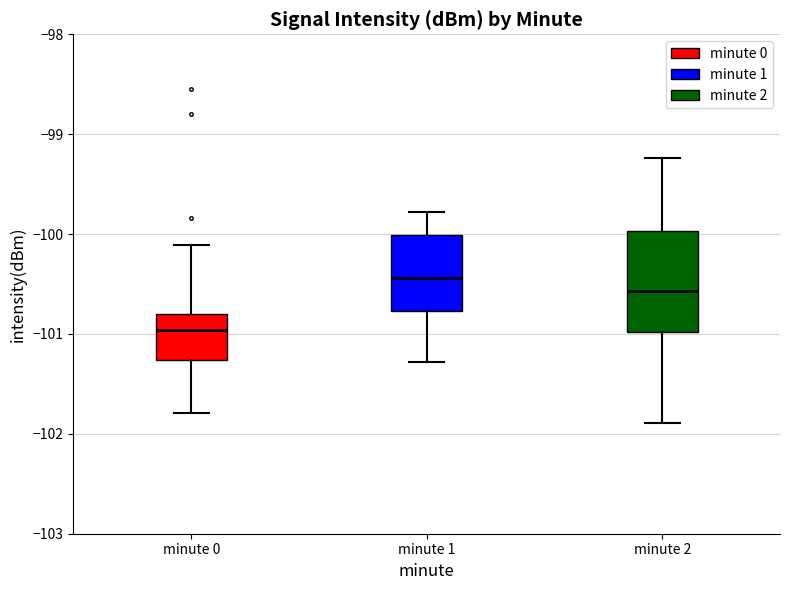

Reading left to right, transcribe this box plot: for each box, give where its median line is, the range the box spans, and where its two whiskers end, as read against the y-axis. The values are not printed on the chart, so give them approximately, as read against the axis.

minute 0: median -101.0, box -101.3 to -100.8, whiskers -101.8 to -100.1
minute 1: median -100.4, box -100.8 to -100.0, whiskers -101.3 to -99.8
minute 2: median -100.6, box -101.0 to -100.0, whiskers -101.9 to -99.2